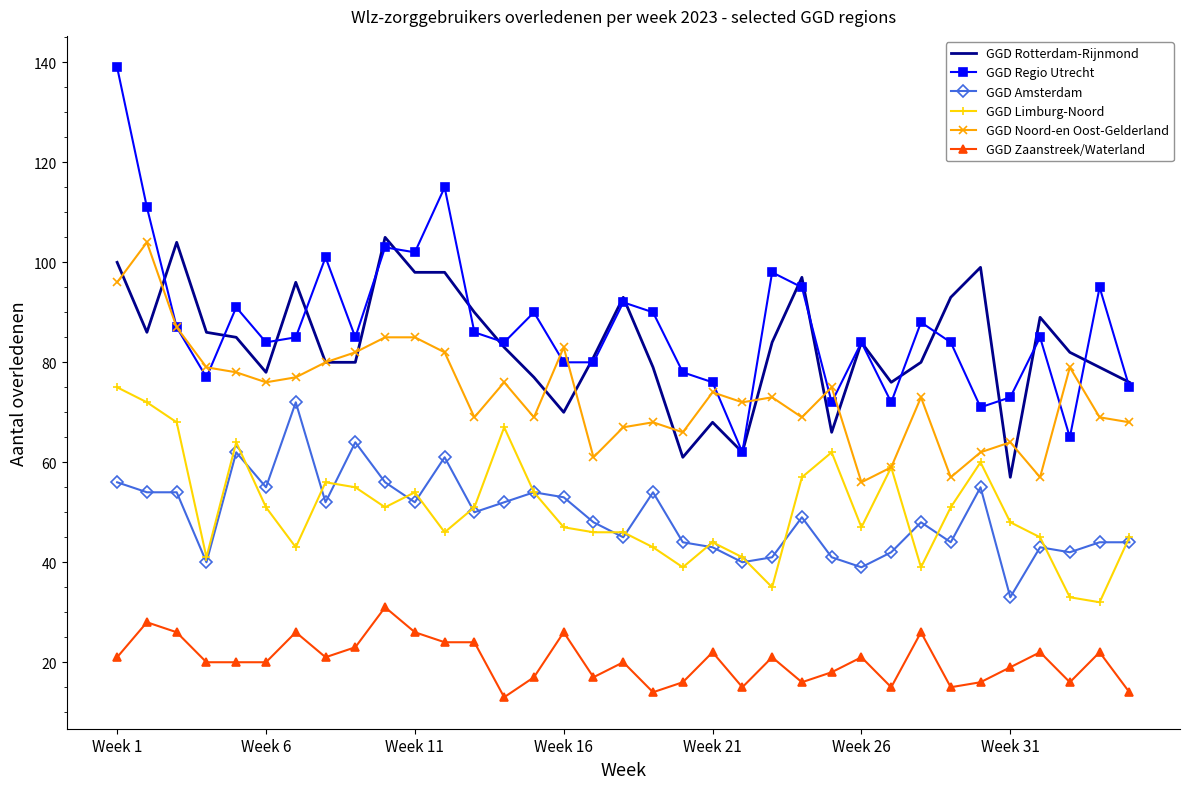

Which series has the largest range (max minus min)?

GGD Regio Utrecht